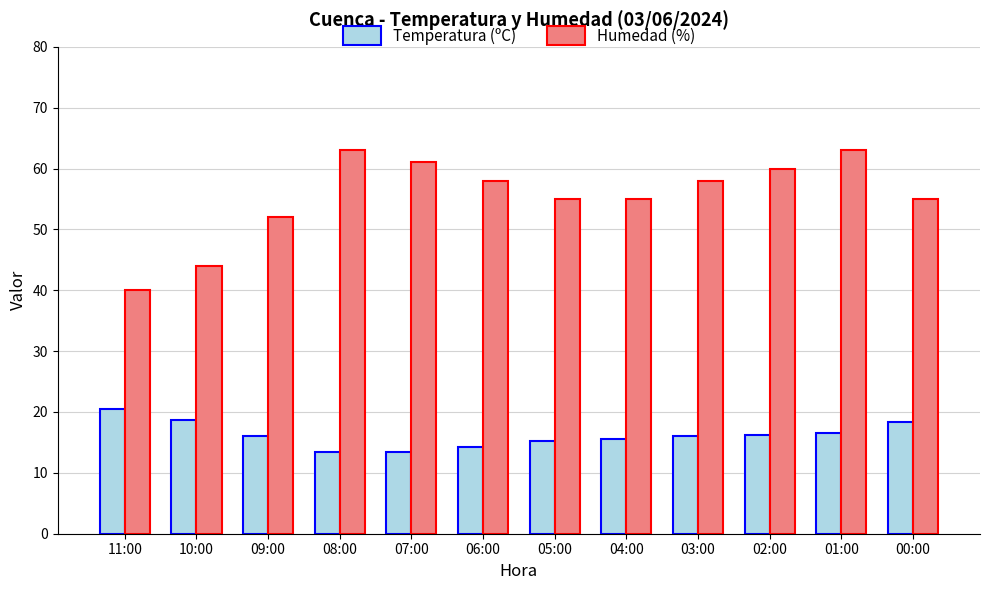

What is the lowest value of the Humedad (%) series?

40.0